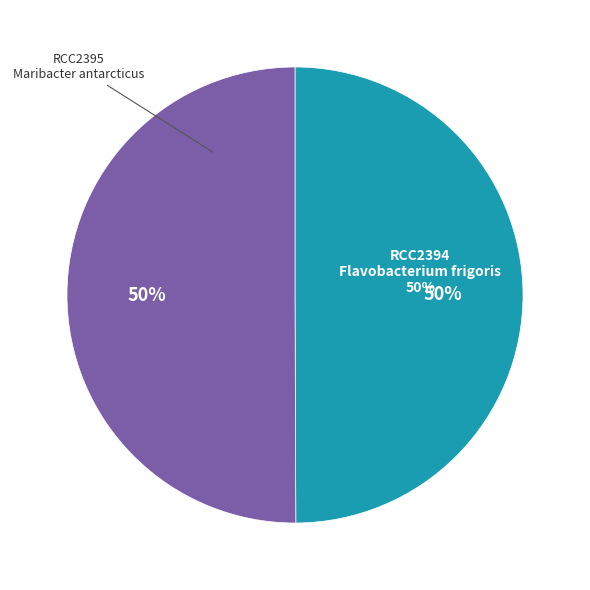

Combined, do RCC2395 and RCC2394 account for over 50%?

Yes